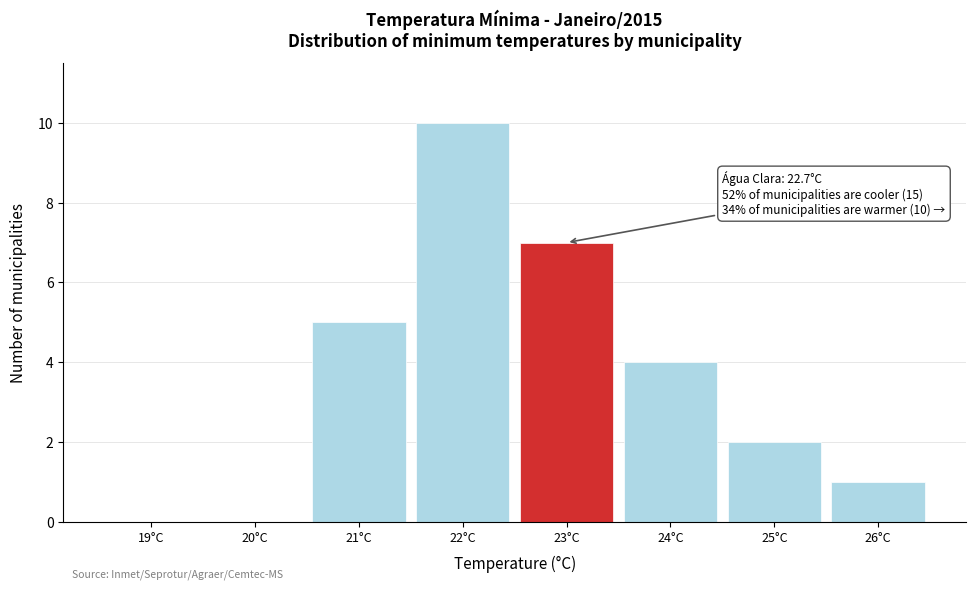

Over which range of the x-axis is the bar tallest?

21.5 to 22.5